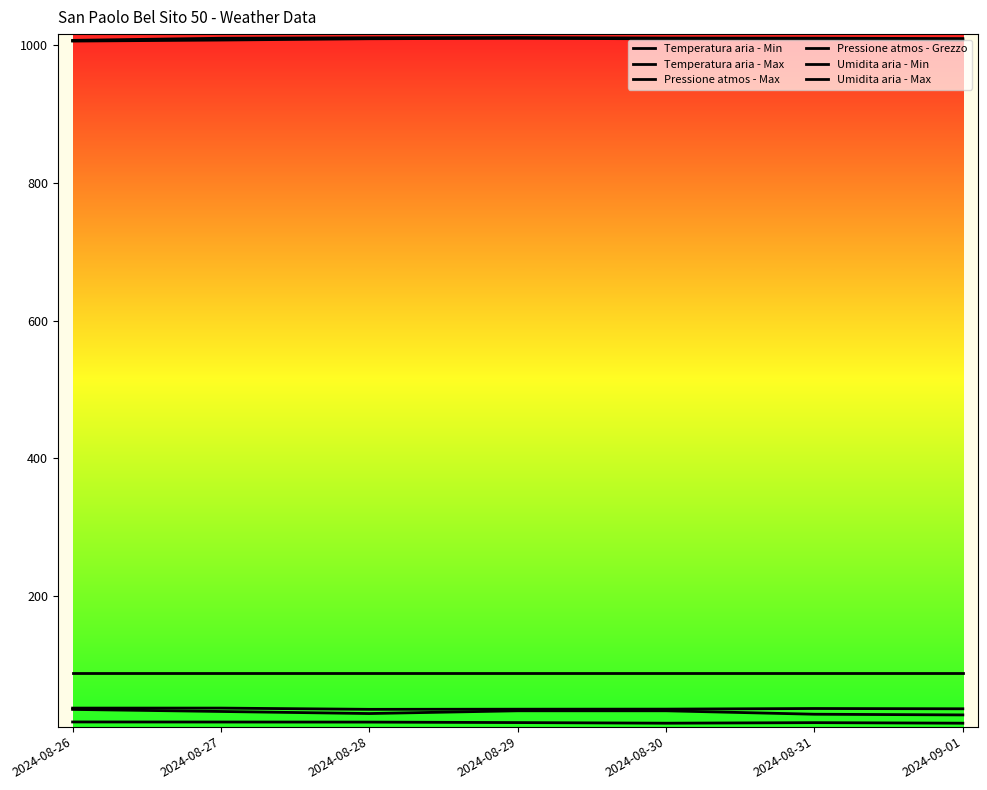

Which has a higher value, 2024-09-01 or 2024-08-29?

2024-08-29